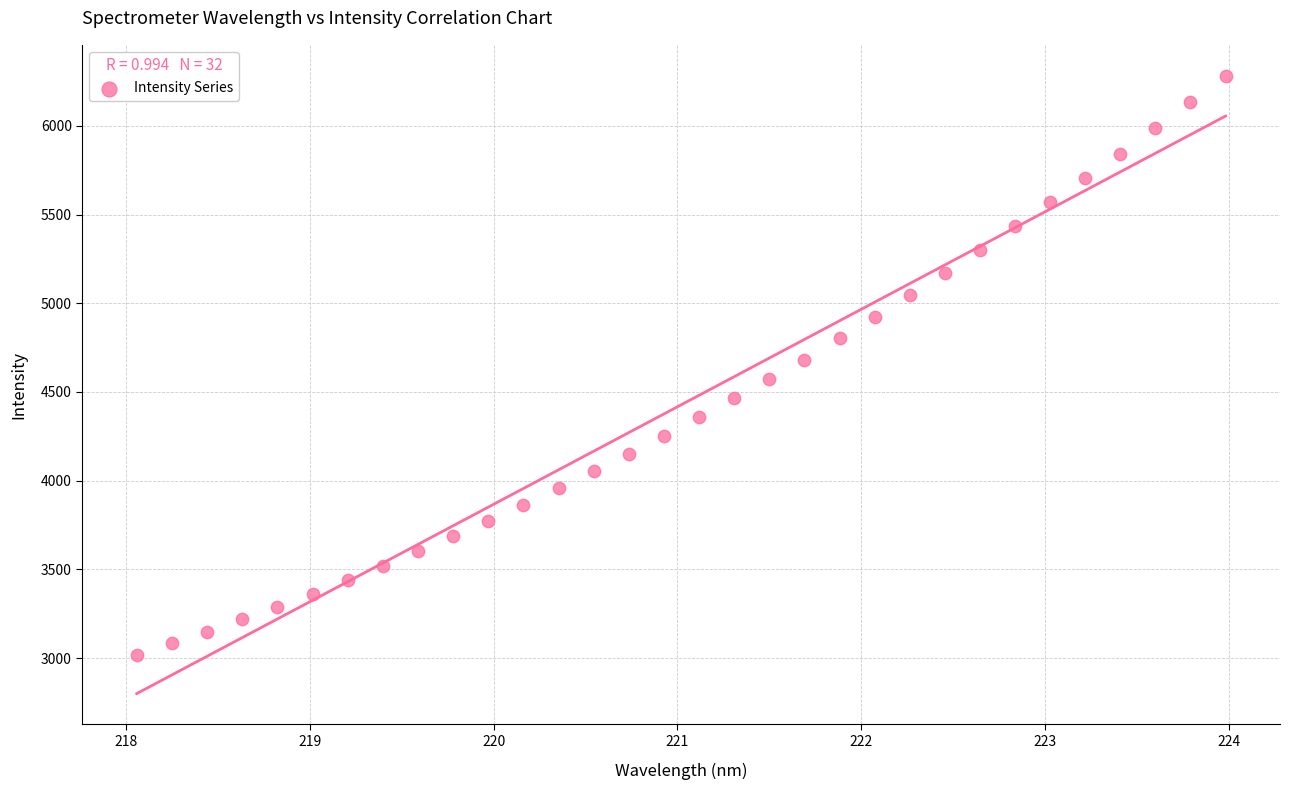

What is the range of Y values (max minus min)?

3262.7